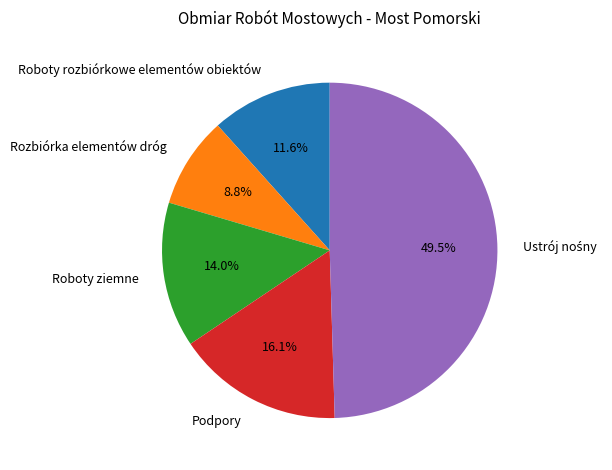

To the nearest percent, what portion does Rozbiórka elementów dróg represent?

9%